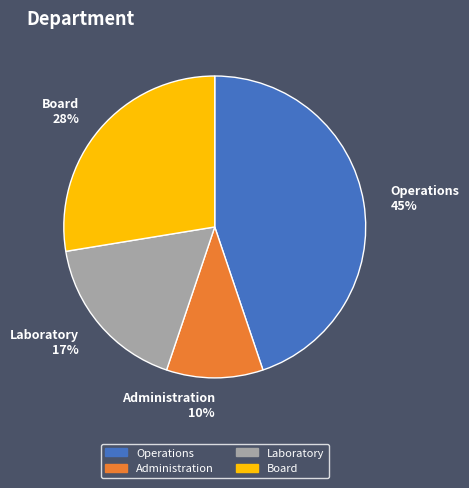

Which category has the biggest portion of the pie?

Operations